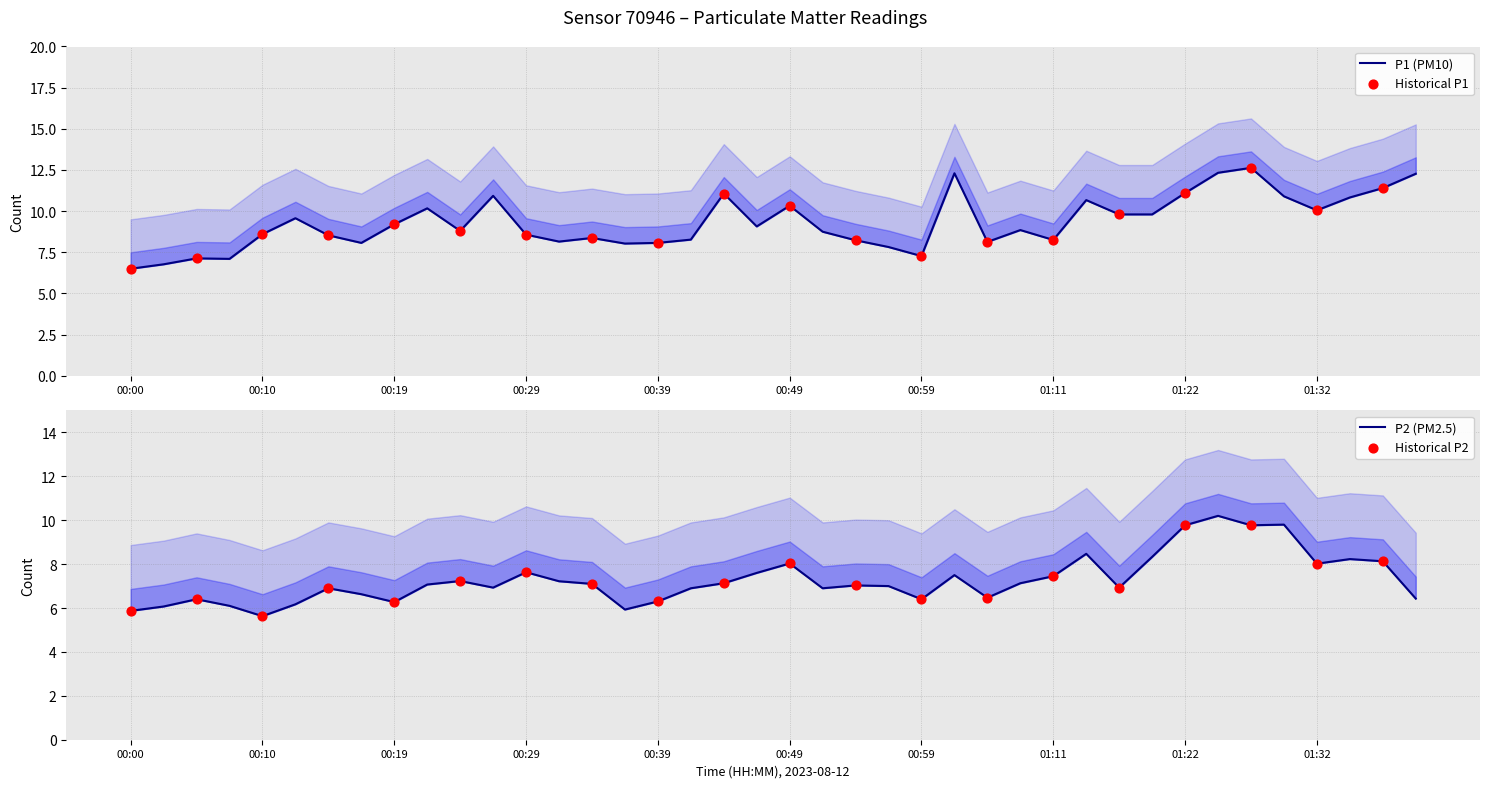

Which series has the widest spread of Y values?

P1